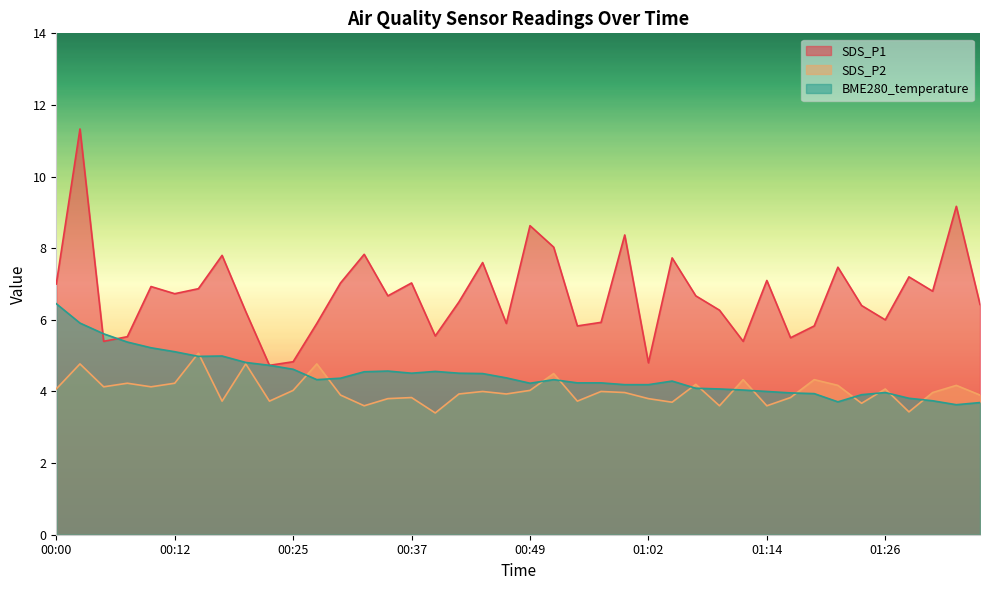

What are all the series names shown in the legend?

SDS_P1, SDS_P2, BME280_temperature